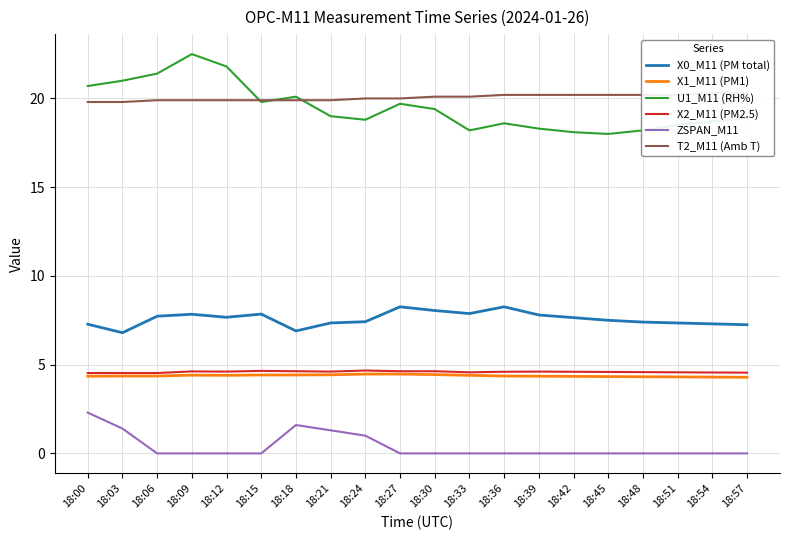

True or false: X0_M11 (PM total) has more than 2 interior local peaks.

True